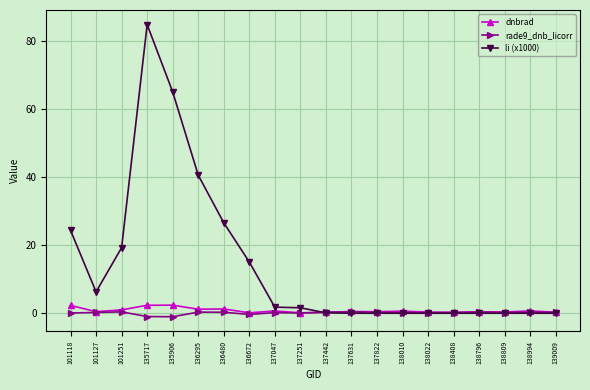

What is the sum of the dnbrad values at 135906 and 135717?

4.7